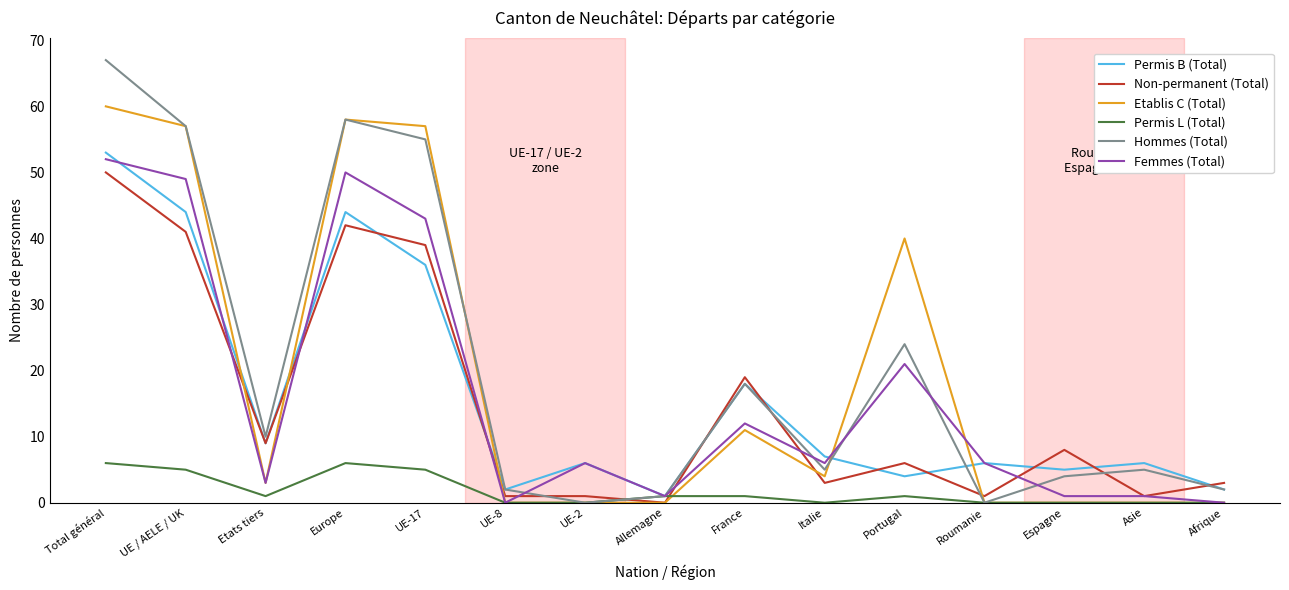

Which series has the largest range (max minus min)?

Hommes (Total)